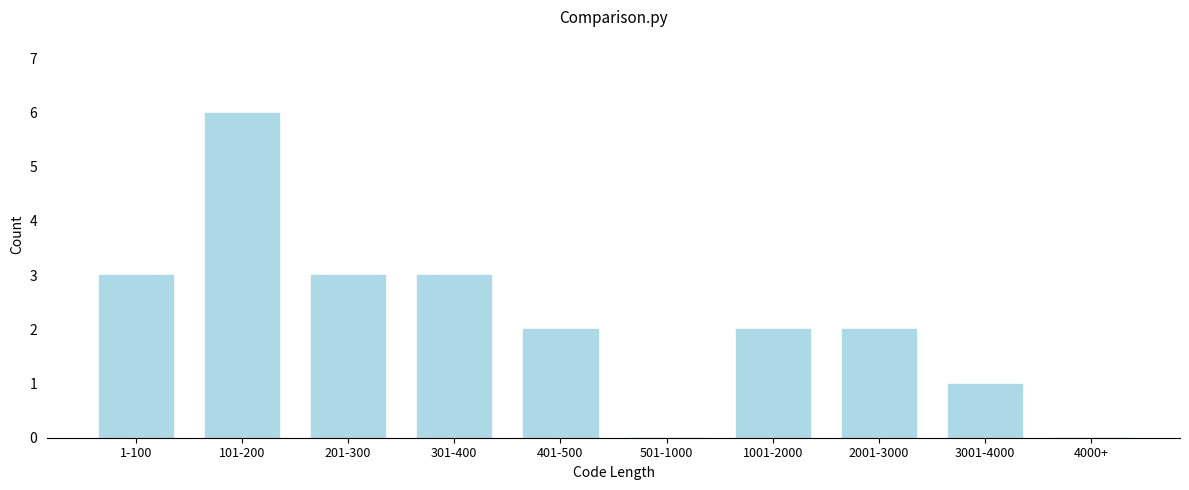

Reading right to left, transcribe all the data shown in this chart.

4000+=0	3001-4000=1	2001-3000=2	1001-2000=2	501-1000=0	401-500=2	301-400=3	201-300=3	101-200=6	1-100=3